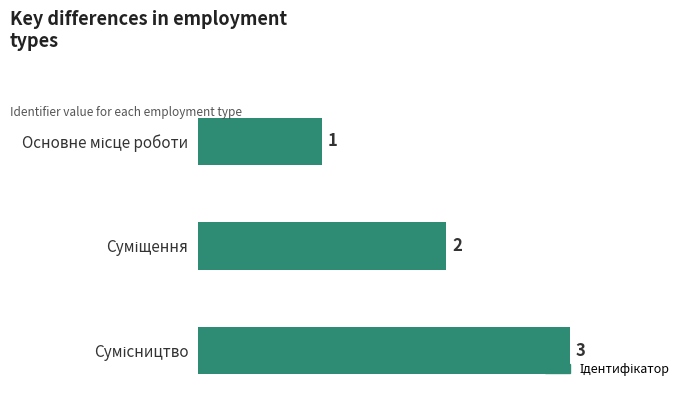

What is the value of the 3rd bar from the top?

3